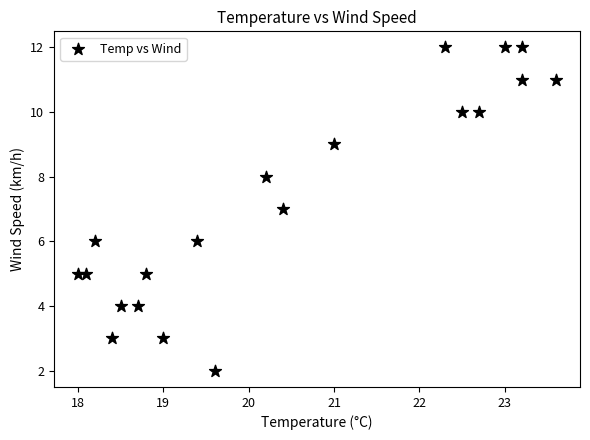

What is the range of Y values (max minus min)?

10